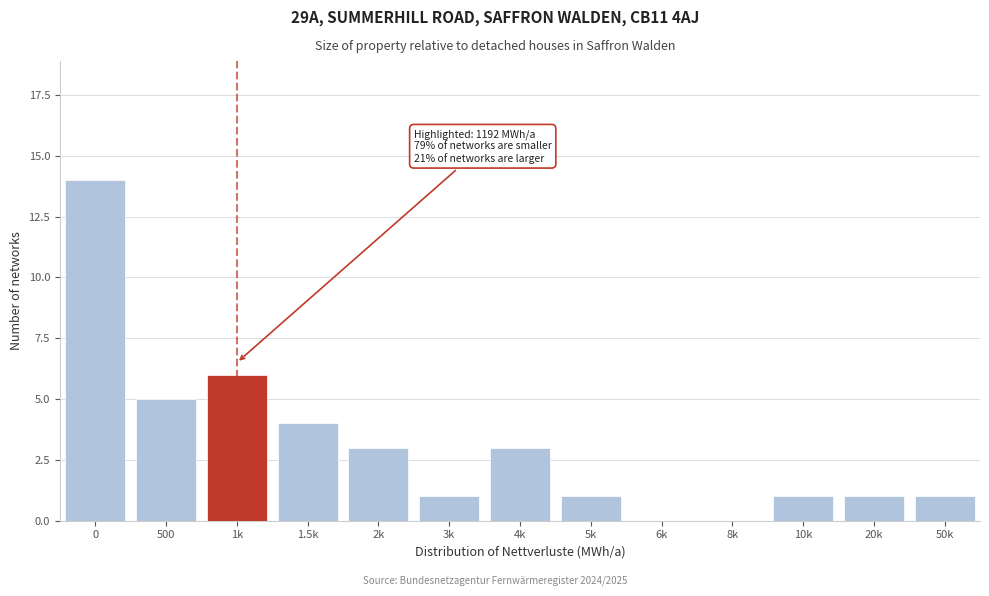

Reading left to right, extract all data points from this chart.

0=14	500=5	1k=6	1.5k=4	2k=3	3k=1	4k=3	5k=1	6k=0	8k=0	10k=1	20k=1	50k=1